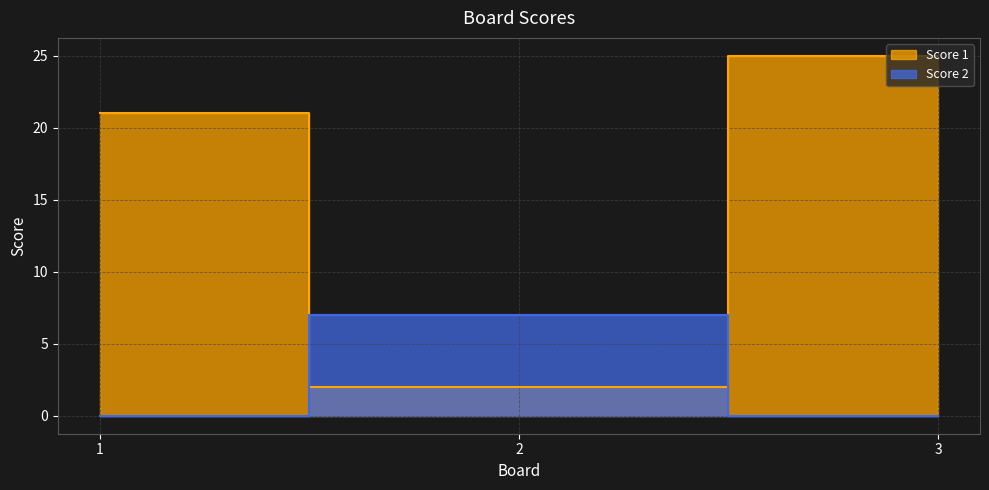

The Score 1 series shows 21 at 1. True or false?

True